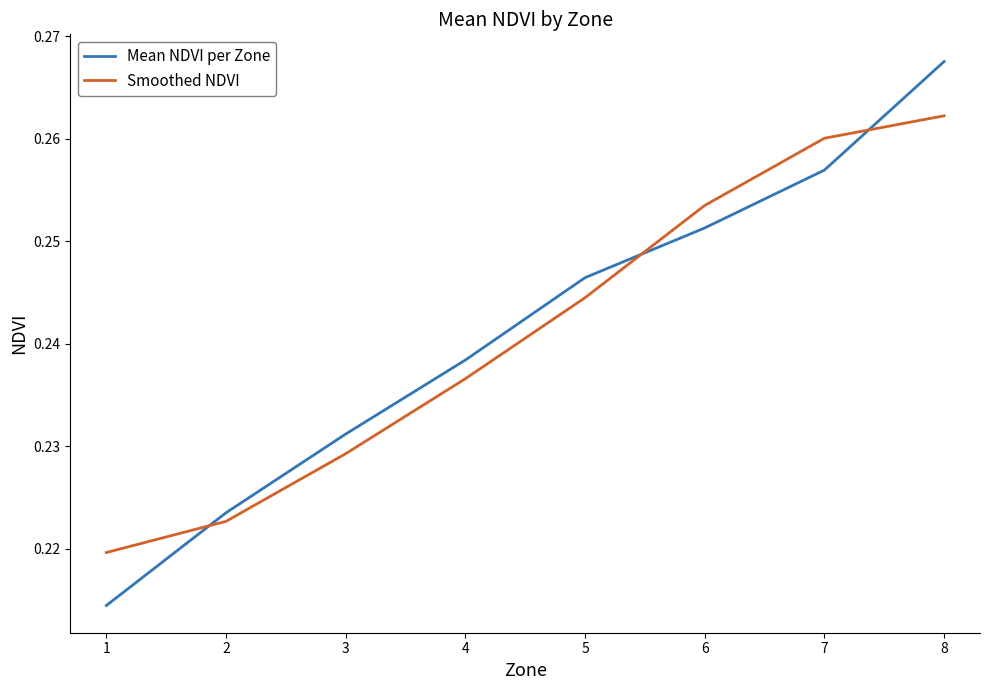

Which category has the highest value in the Smoothed NDVI series?

8